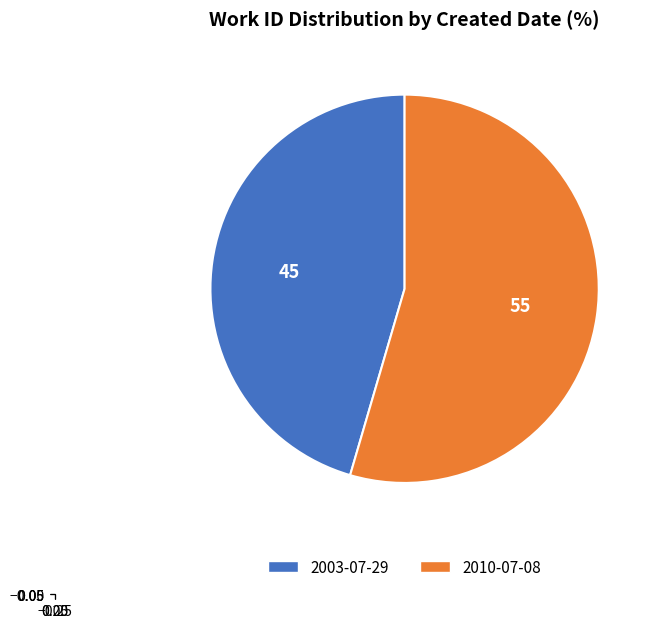

Is the sum of 2010-07-08 and 2003-07-29 greater than half?

Yes